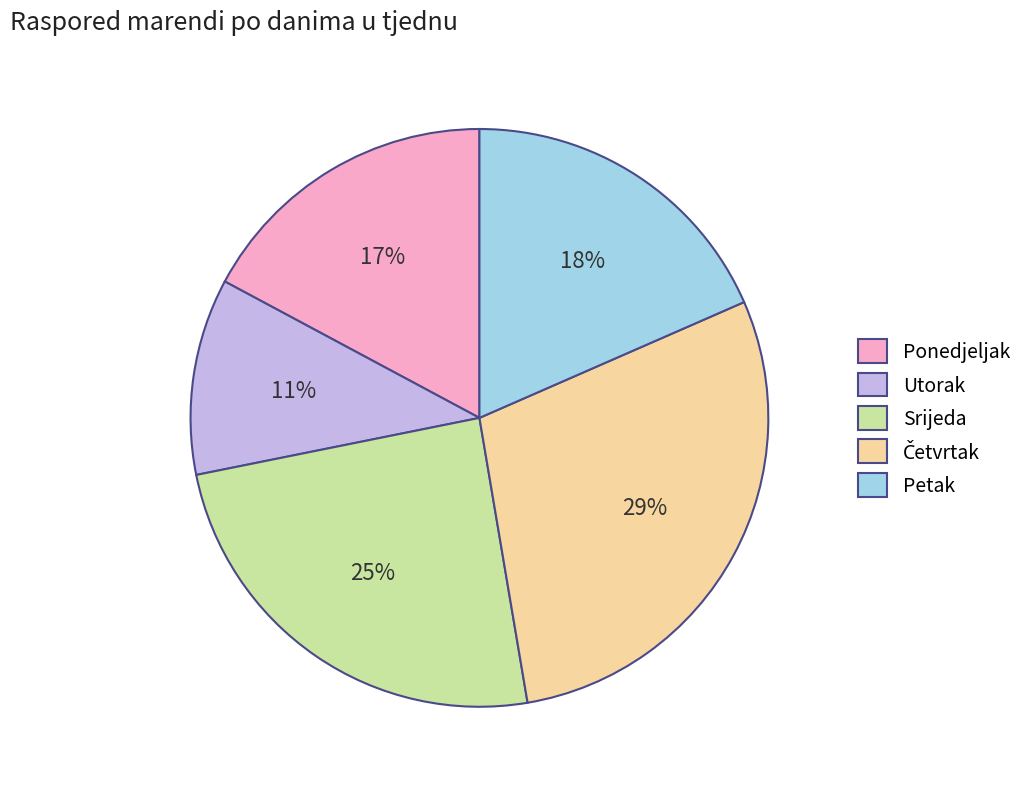

To the nearest percent, what portion does Ponedjeljak represent?

17%